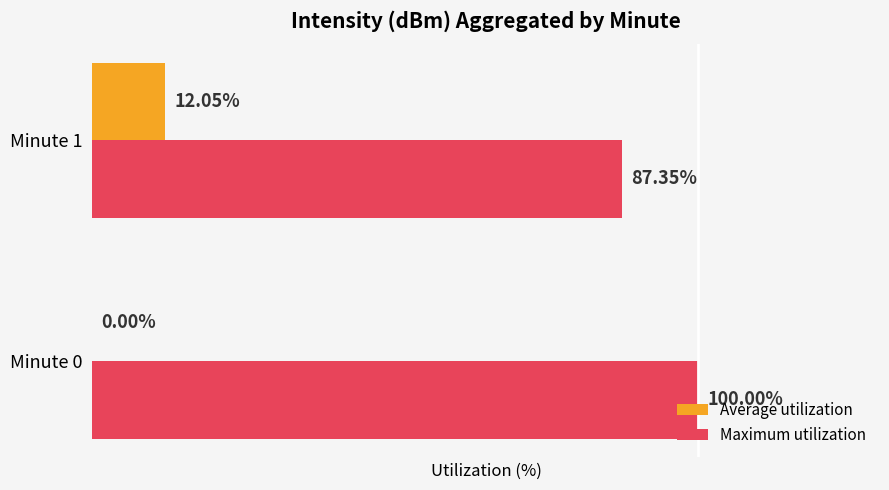

At which category is the sum across all series the highest?

Minute 0